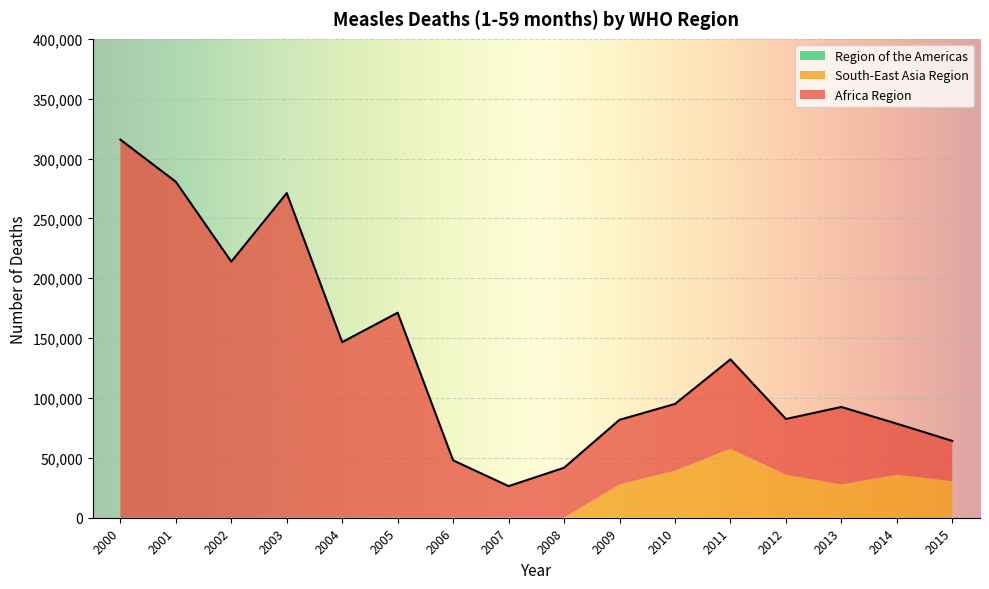

Reading left to right, transcribe all the data shown in this chart.

Africa Region: 2000=315814	2001=280621	2002=213885	2003=271172	2004=146679	2005=171256	2006=47914	2007=26390	2008=41731	2009=54001	2010=55883	2011=74600	2012=46588	2013=64722	2014=42655	2015=33660
South-East Asia Region: 2000=0	2001=0	2002=0	2003=0	2004=0	2005=0	2006=0	2007=0	2008=0	2009=27791	2010=39143	2011=57646	2012=35892	2013=27791	2014=35892	2015=30514
Region of the Americas: 2000=2	2001=0	2002=2	2003=2	2004=0	2005=2	2006=0	2007=0	2008=0	2009=0	2010=0	2011=0	2012=0	2013=1	2014=0	2015=1